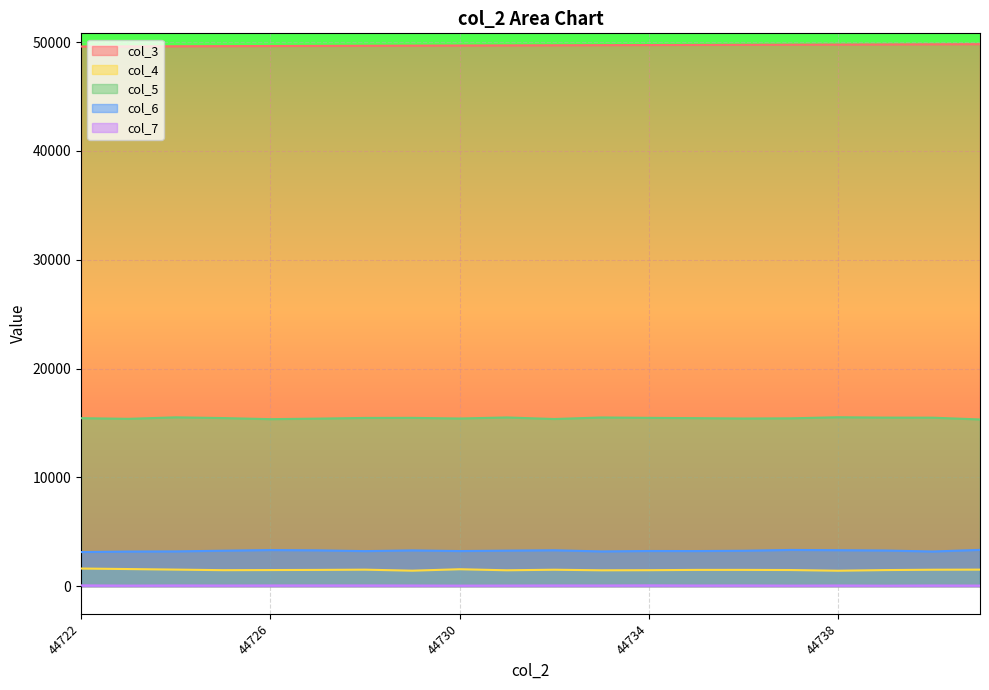

At which category is the sum across all series the highest?

44738